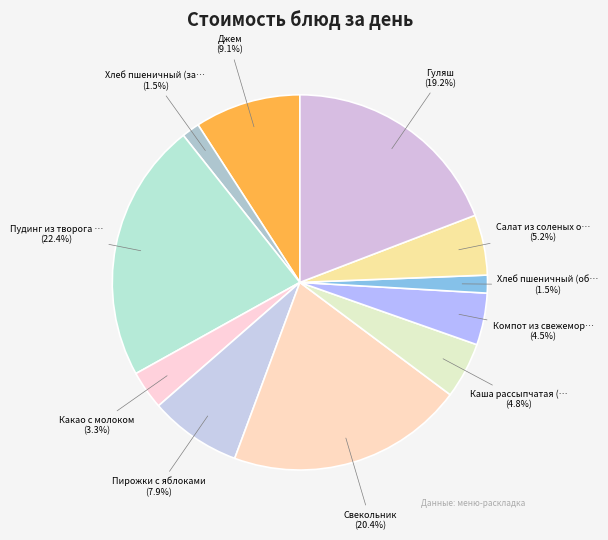

Count the number of slices in the pie.

11